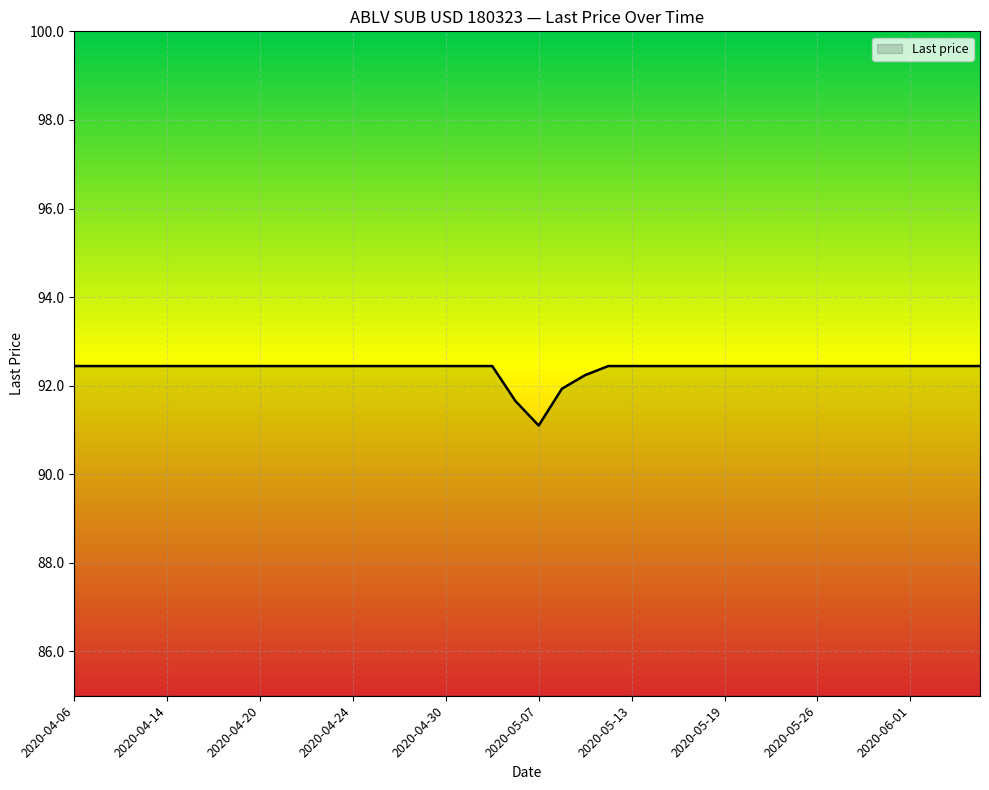

What is the smallest value displayed?

91.1